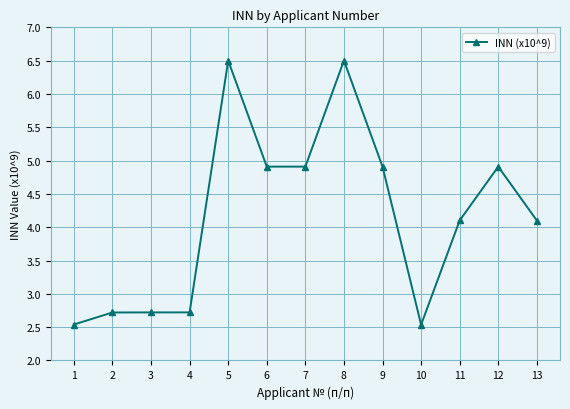

What is the sum of the values at 6 and 7?

9.8